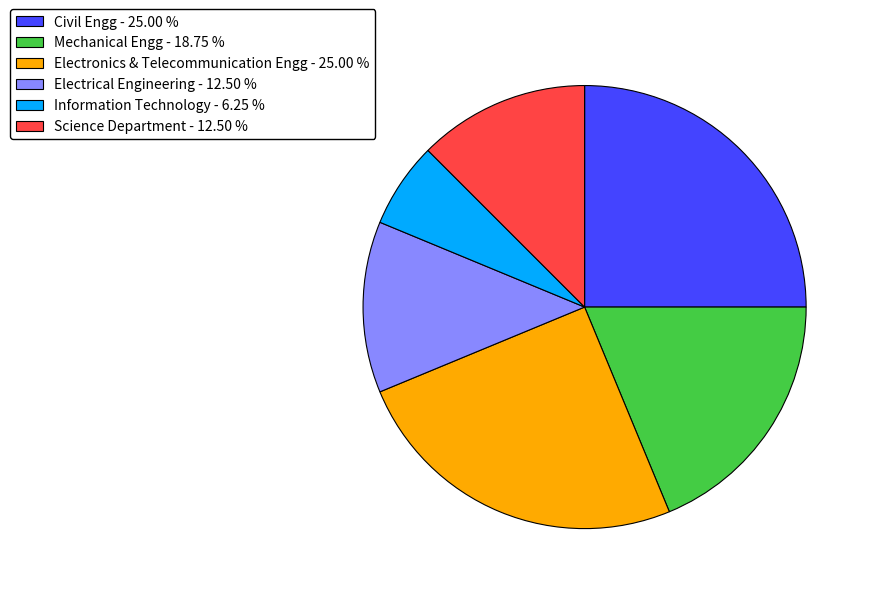

Does Electrical Engineering account for over 50% of the chart?

No